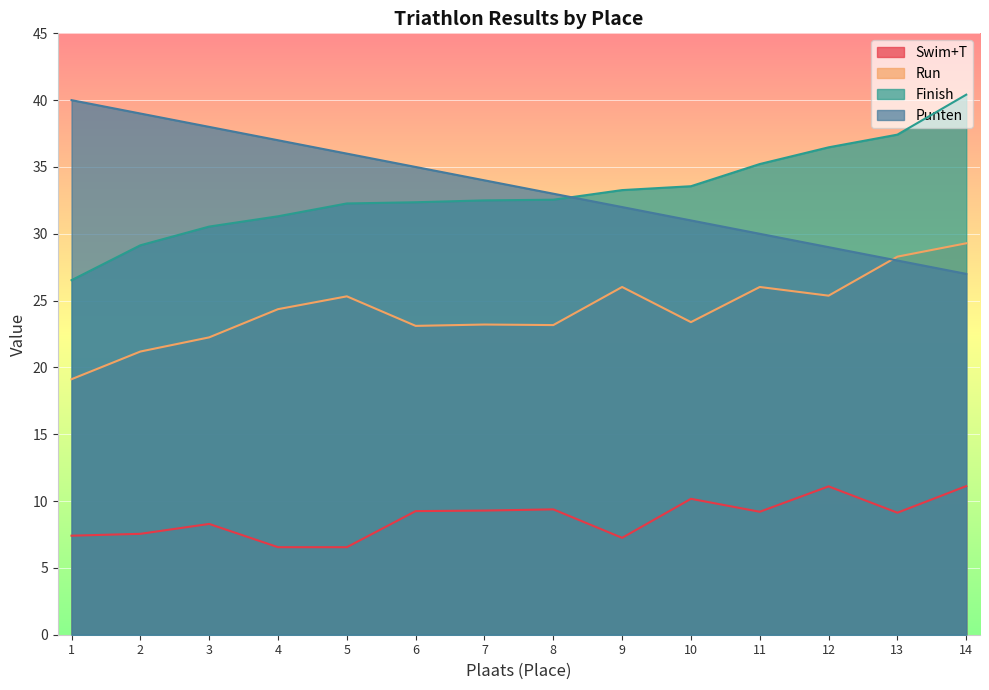

Is it true that Run equals 21.2 at 2?

True